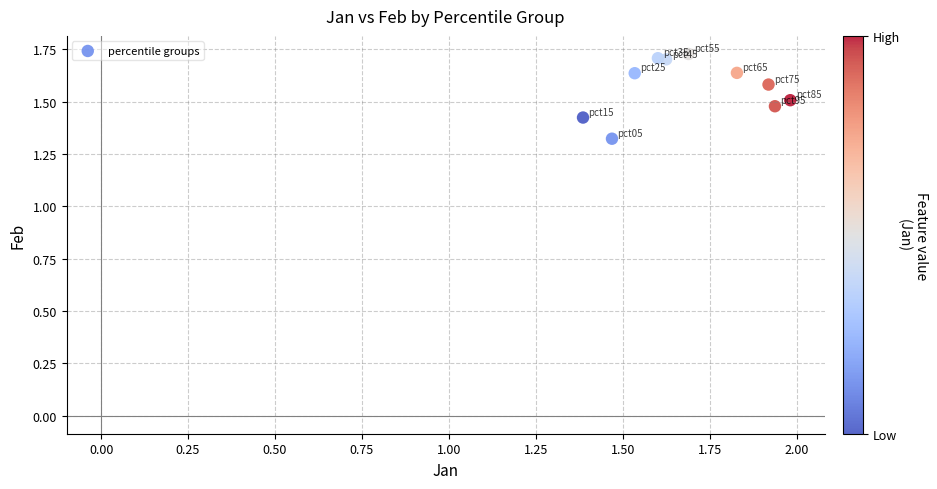

What is the range of X values (max minus min)?

0.6